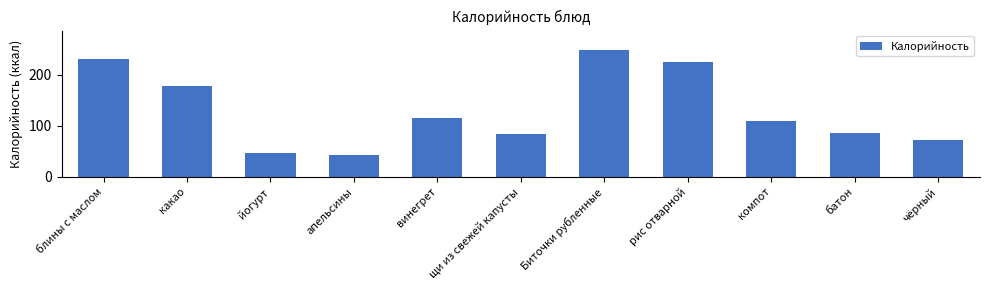

What position from the left is Биточки рубленные?

7